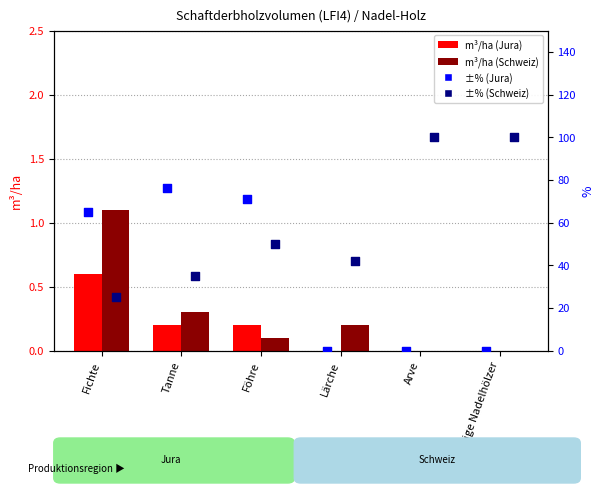

What is the total value across all series at übrige Nadelhölzer?

100.0